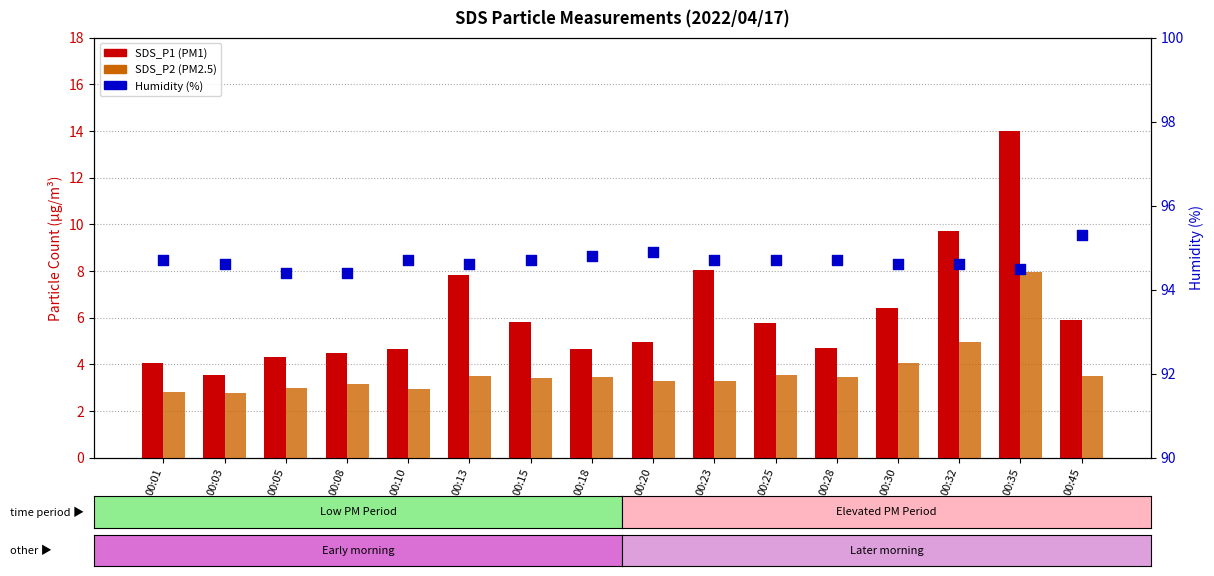

Which series has the largest Y range (max minus min)?

SDS_P1